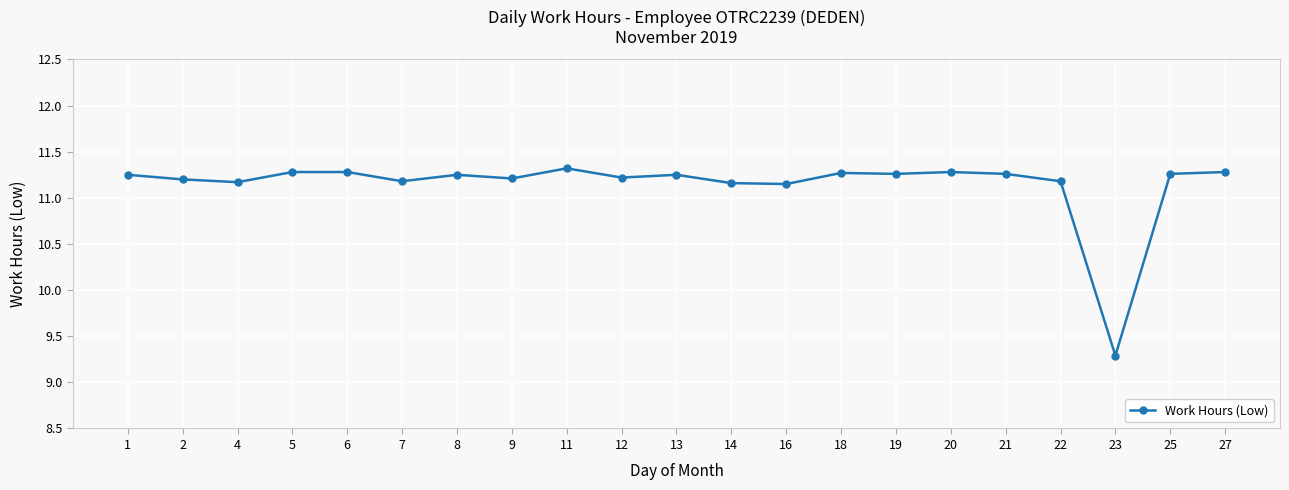

How many data points are less than 11?

1